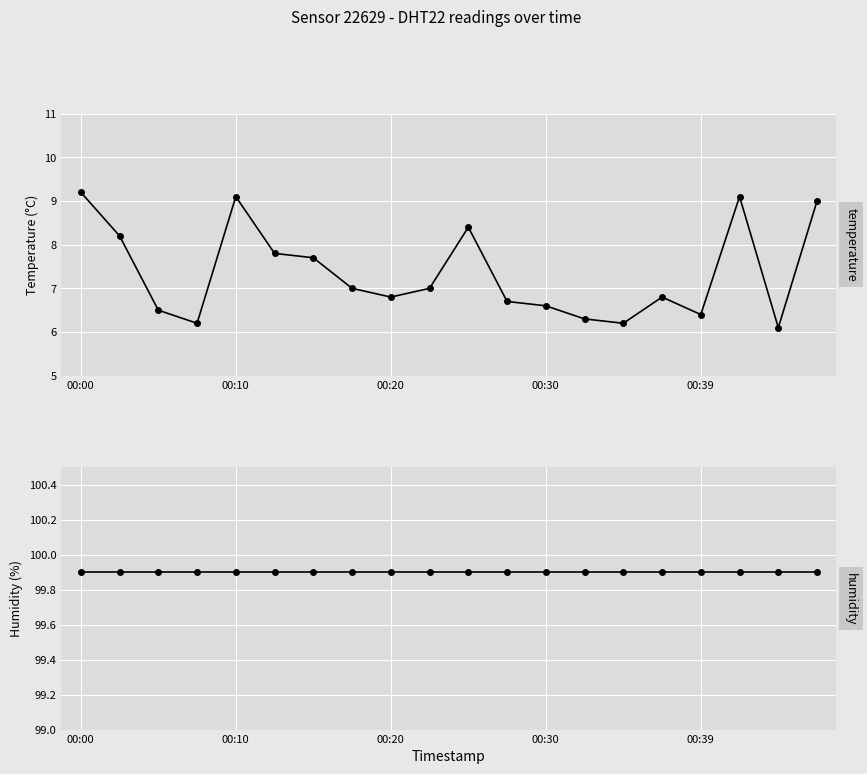

What position from the right is 00:20?

12